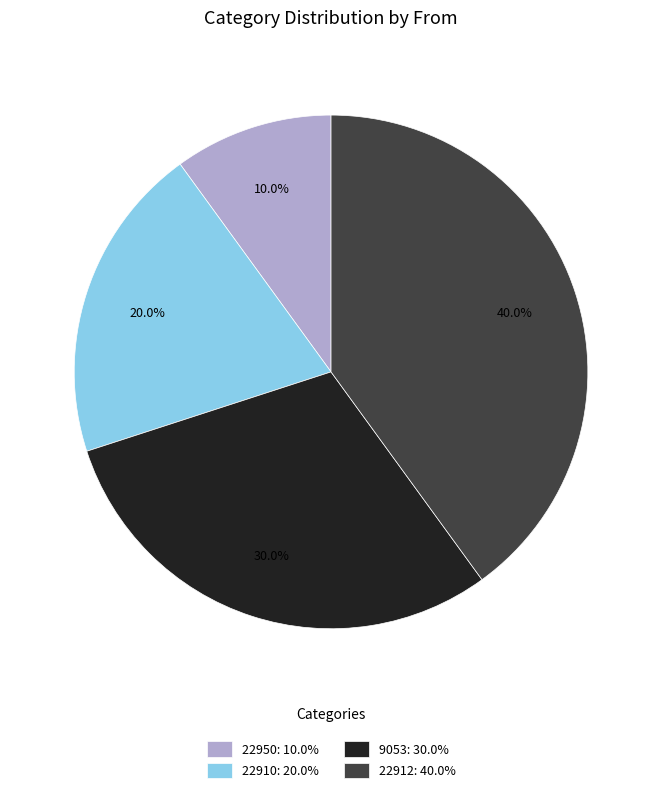

Which has a higher value, 9053: 30.0% or 22950: 10.0%?

9053: 30.0%